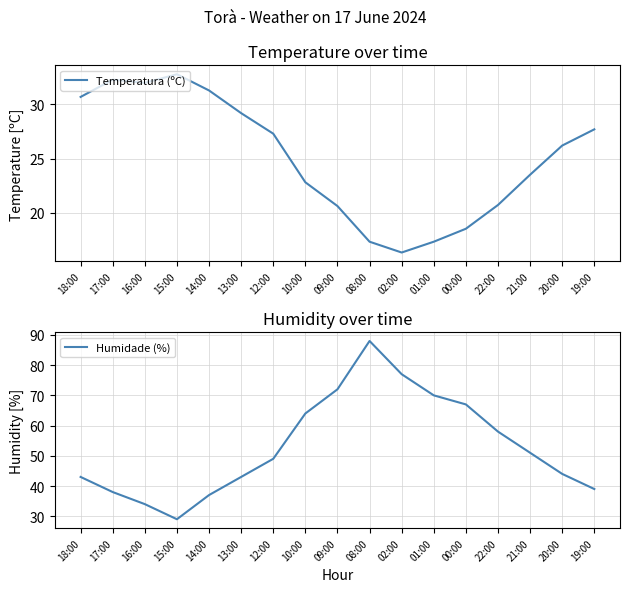

What is the total value across all series at 12:00?

76.3